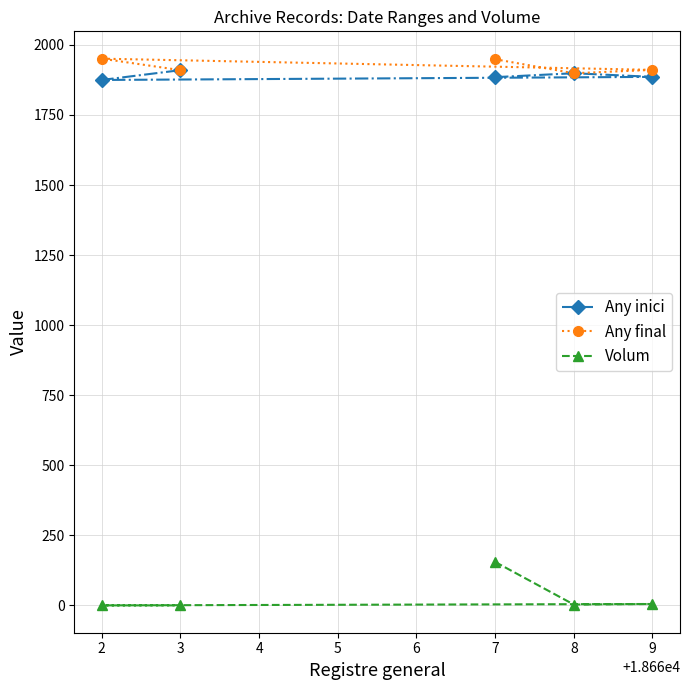

True or false: Volum and Any final cross at least once.

False